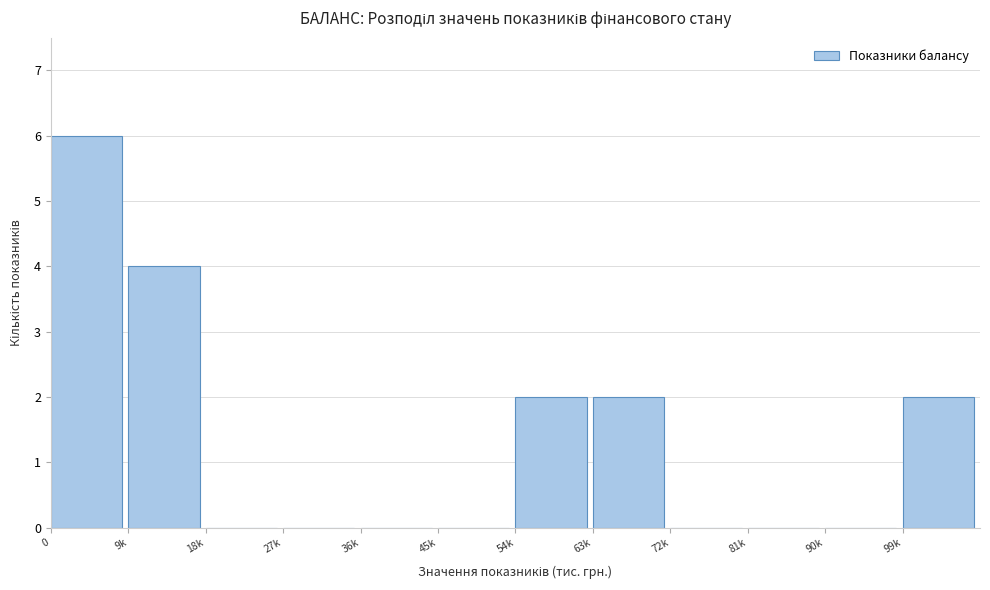

Reading right to left, what are all the values shown in this chart?

99k=2	90k=0	81k=0	72k=0	63k=2	54k=2	45k=0	36k=0	27k=0	18k=0	9k=4	0=6